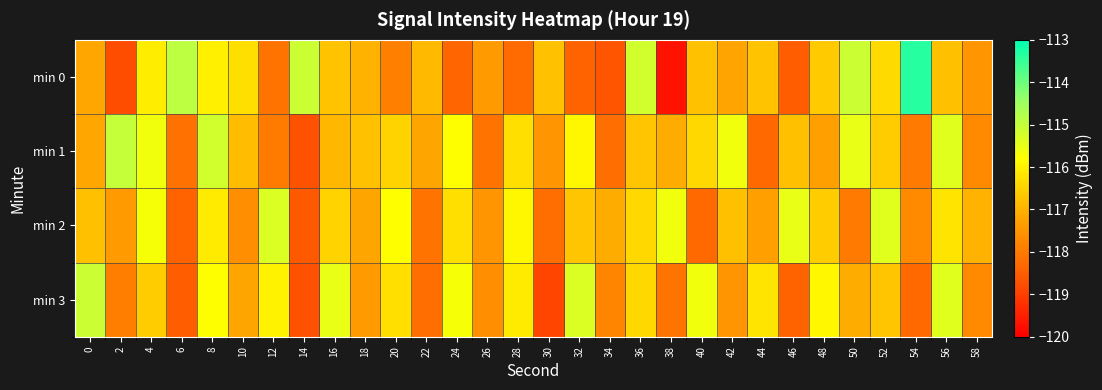

Reading left to right, transcribe all the data shown in this chart.

min 0: 0=-117.2	2=-118.8	4=-116.1	6=-114.9	8=-116.0	10=-116.3	12=-118.1	14=-115.1	16=-116.7	18=-117.0	20=-117.9	22=-116.9	24=-118.4	26=-117.4	28=-118.3	30=-116.8	32=-118.4	34=-118.6	36=-115.2	38=-119.7	40=-116.8	42=-117.2	44=-116.7	46=-118.5	48=-116.6	50=-115.1	52=-116.4	54=-113.4	56=-116.8	58=-117.5
min 1: 0=-117.2	2=-115.0	4=-115.6	6=-118.1	8=-115.2	10=-116.8	12=-118.0	14=-118.7	16=-116.9	18=-116.8	20=-116.5	22=-117.2	24=-115.8	26=-118.1	28=-116.3	30=-117.5	32=-115.9	34=-118.2	36=-116.7	38=-117.1	40=-116.4	42=-115.6	44=-118.3	46=-116.8	48=-117.3	50=-115.5	52=-116.6	54=-118.0	56=-115.4	58=-117.7
min 2: 0=-116.8	2=-117.4	4=-115.7	6=-118.4	8=-116.1	10=-117.6	12=-115.3	14=-118.6	16=-116.5	18=-117.2	20=-115.8	22=-118.1	24=-116.3	26=-117.5	28=-115.9	30=-118.2	32=-116.7	34=-117.1	36=-116.4	38=-115.6	40=-118.3	42=-116.8	44=-117.3	46=-115.5	48=-116.6	50=-118.0	52=-115.4	54=-117.7	56=-116.2	58=-117.0
min 3: 0=-115.1	2=-117.9	4=-116.6	6=-118.5	8=-115.8	10=-117.2	12=-116.0	14=-118.7	16=-115.5	18=-117.4	20=-116.3	22=-118.2	24=-115.7	26=-117.6	28=-116.1	30=-118.9	32=-115.3	34=-117.8	36=-116.4	38=-118.1	40=-115.6	42=-117.5	44=-116.2	46=-118.4	48=-115.9	50=-117.1	52=-116.7	54=-118.3	56=-115.4	58=-117.7